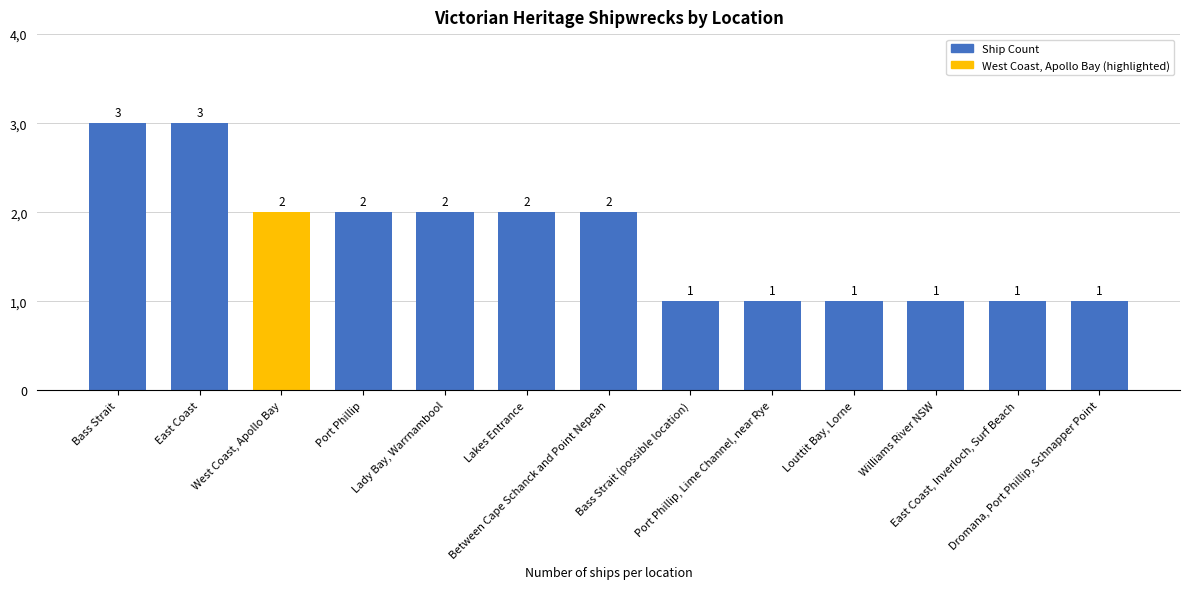

Does the chart contain any negative values?

No